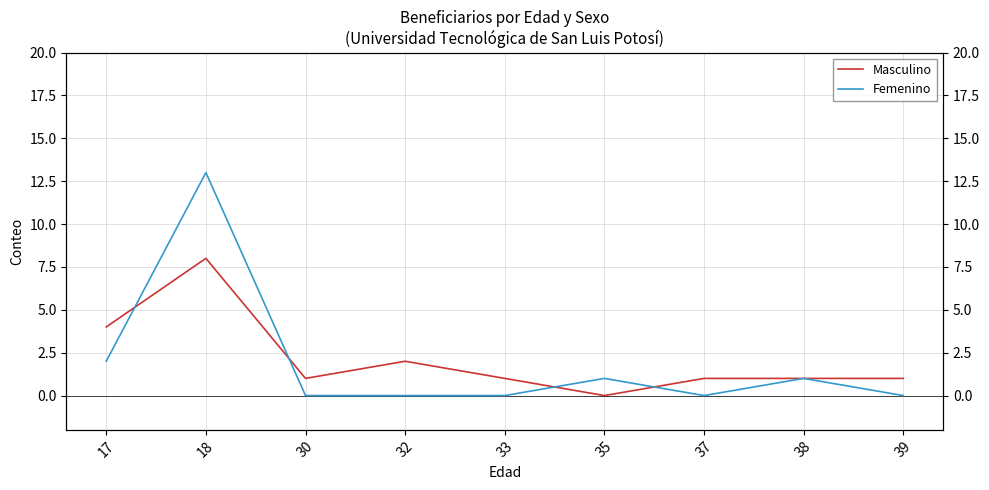

The Femenino series shows 5 at 30. True or false?

False